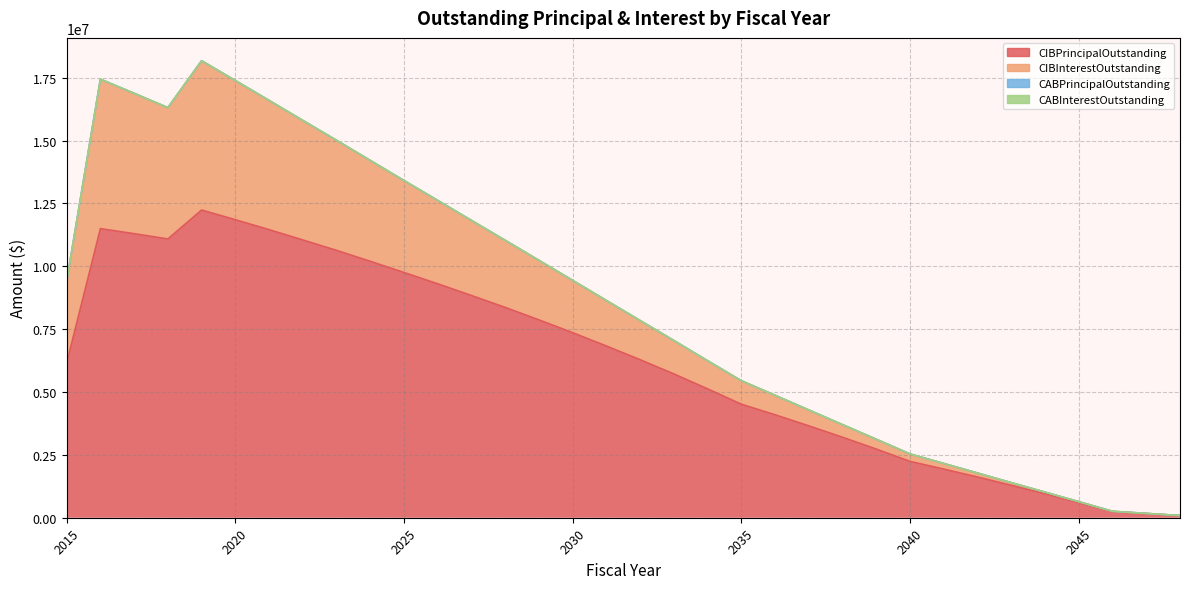

True or false: CIBPrincipalOutstanding and CIBInterestOutstanding cross at least once.

False